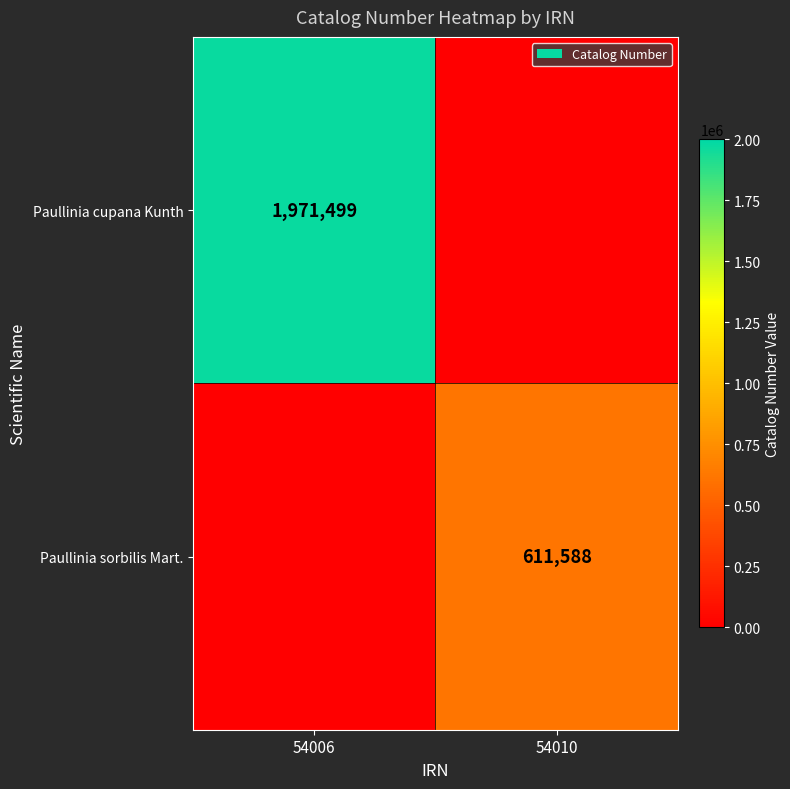

The Paullinia cupana Kunth series shows 1971499 at 54006. True or false?

True